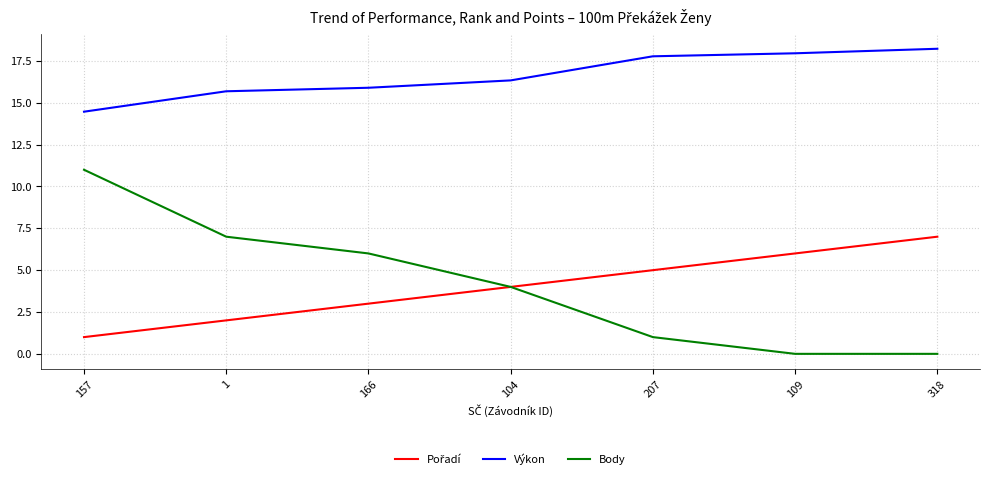

What is the spread (max minus min) of values at 157?

13.5